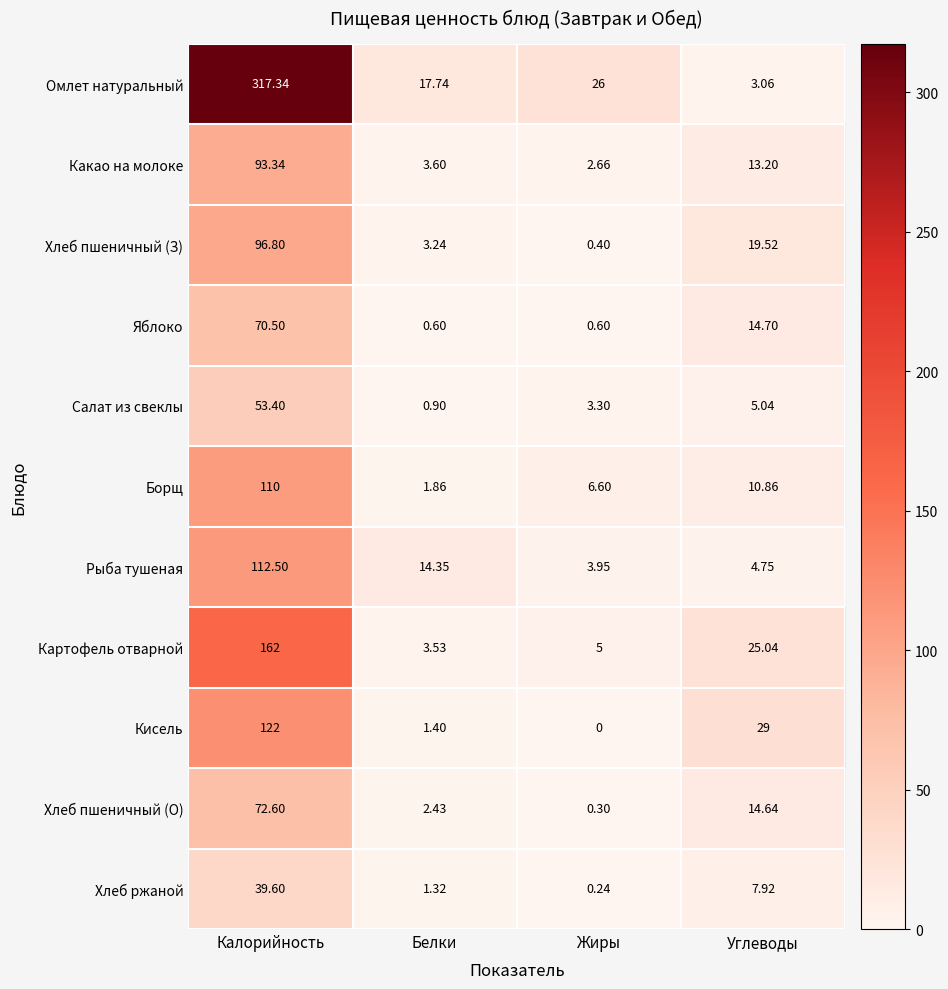

Between Белки and Углеводы, which series saw the biggest shift?

Кисель